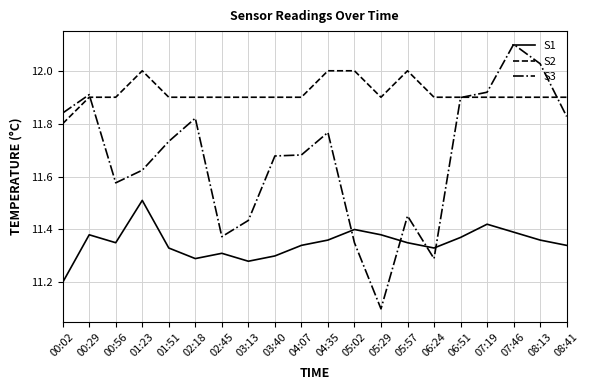

Is it true that S3 equals 11.8 at 08:41?

True